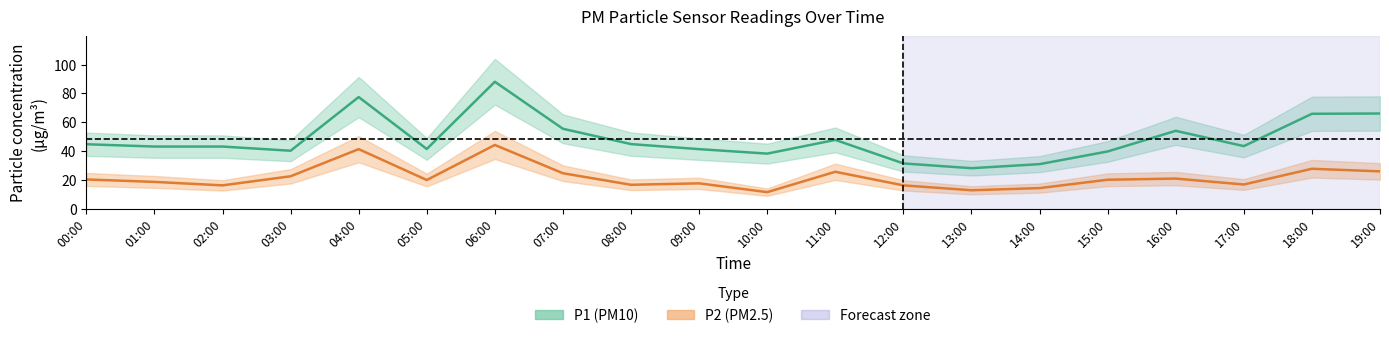

What is the value of the P1 (PM10) point at the 1st from the left?

44.8